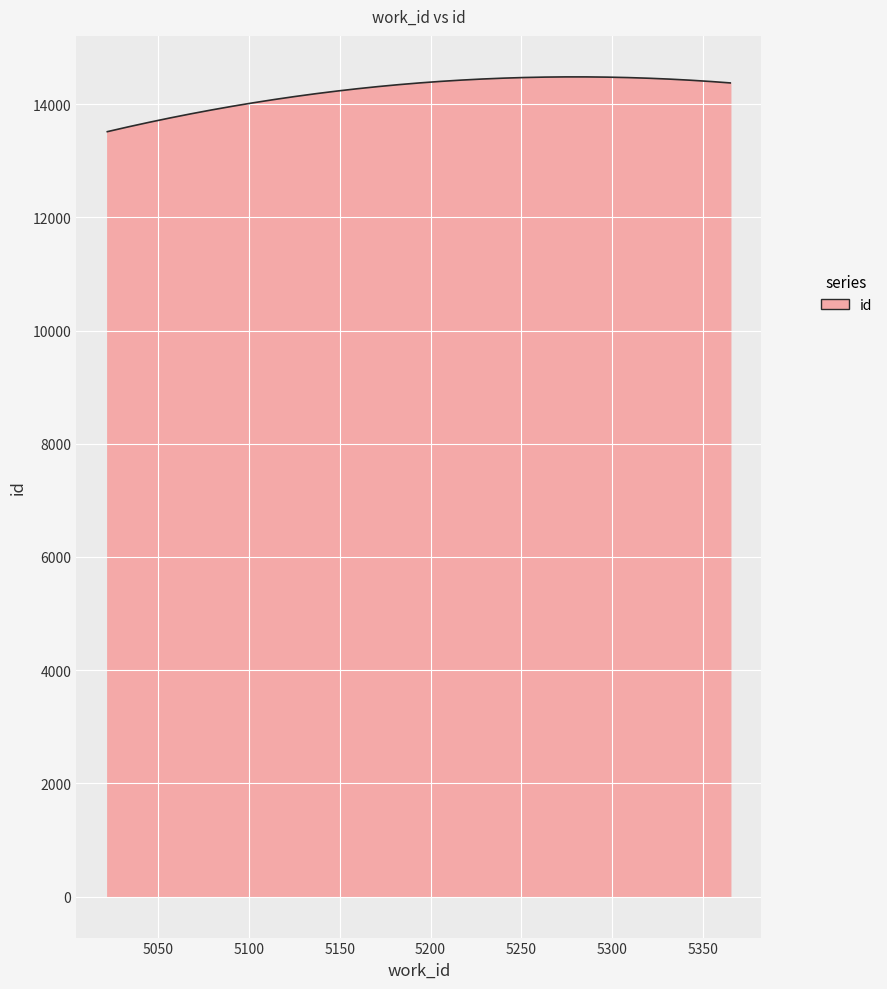

What is the greatest value displayed?

14481.9